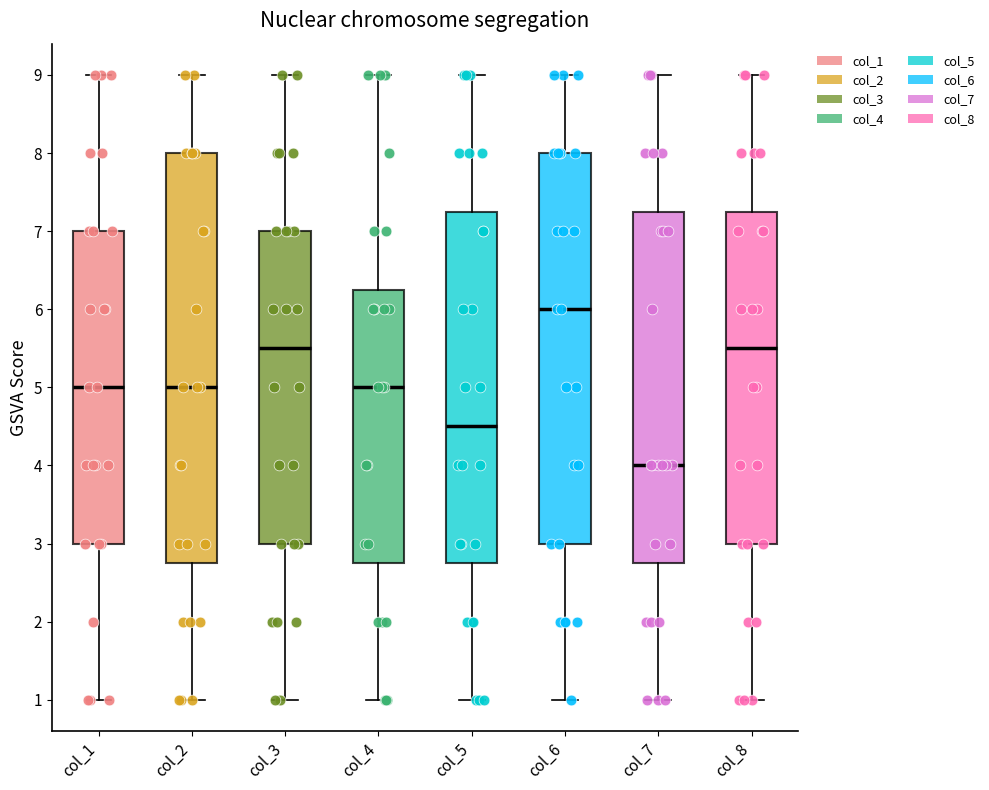

Reading left to right, read every box against the y-axis: the position of its median line, the range the box covers, and the ends of its whiskers. The values are not printed on the chart, so give them approximately, as read against the axis.

col_1: median 5.0, box 3.0 to 7.0, whiskers 1.0 to 9.0
col_2: median 5.0, box 2.8 to 8.0, whiskers 1.0 to 9.0
col_3: median 5.5, box 3.0 to 7.0, whiskers 1.0 to 9.0
col_4: median 5.0, box 2.8 to 6.3, whiskers 1.0 to 9.0
col_5: median 4.5, box 2.8 to 7.3, whiskers 1.0 to 9.0
col_6: median 6.0, box 3.0 to 8.0, whiskers 1.0 to 9.0
col_7: median 4.0, box 2.8 to 7.3, whiskers 1.0 to 9.0
col_8: median 5.5, box 3.0 to 7.3, whiskers 1.0 to 9.0